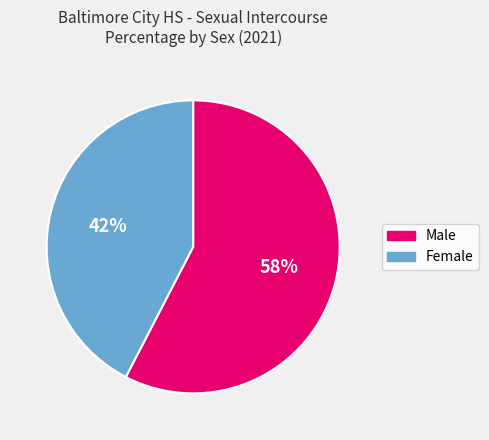

Which slice represents more than half of the pie?

Male